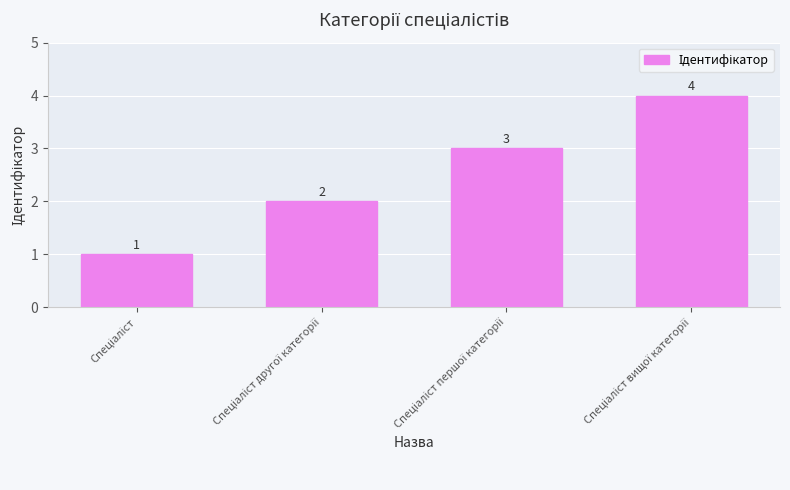

What is the value of the 3rd bar from the left?

3